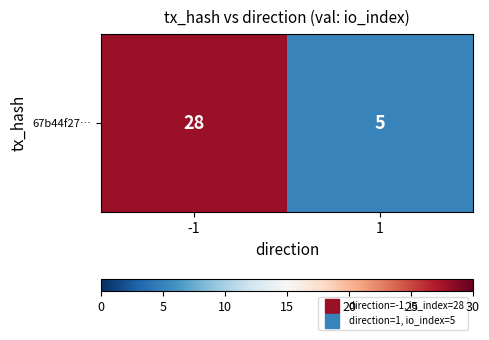

At which category does the chart reach its minimum across all series?

1